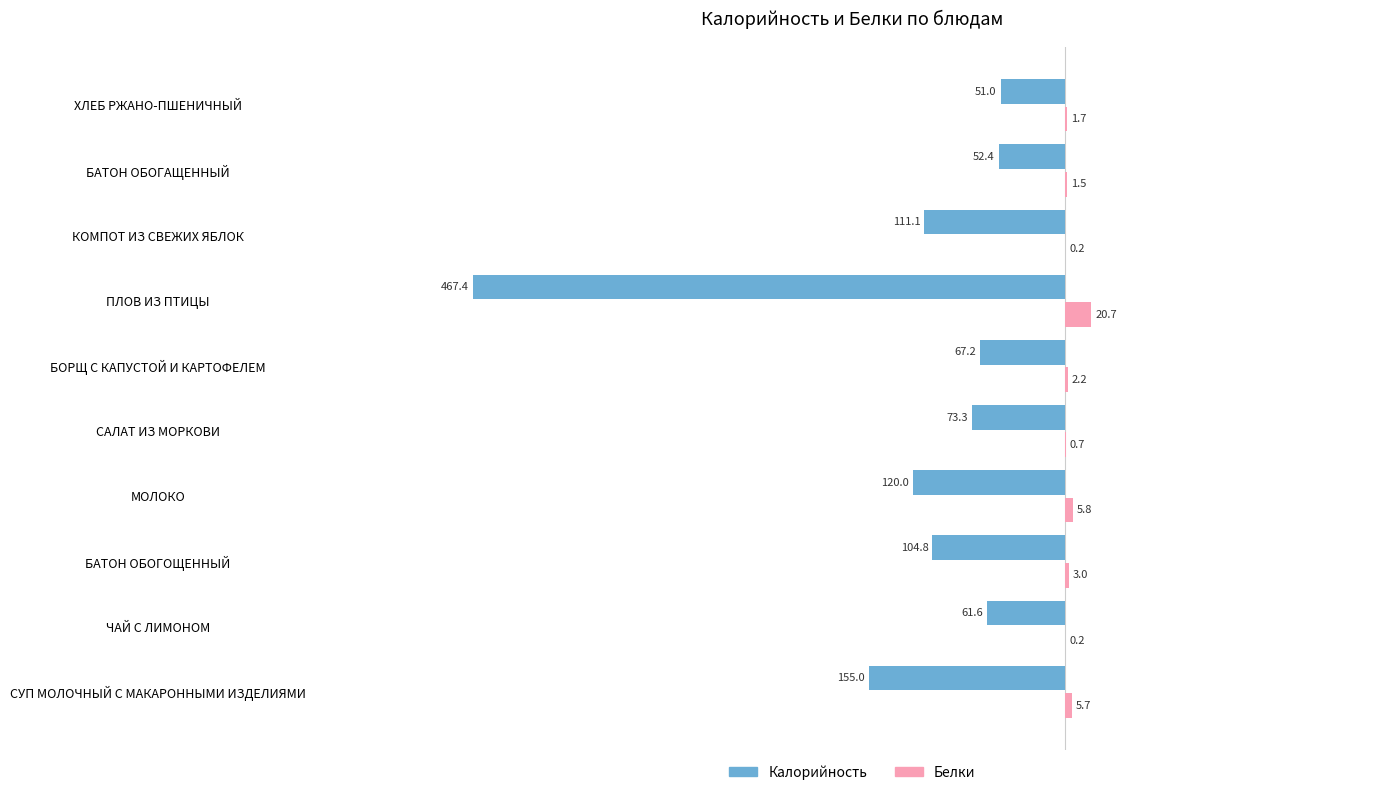

Which category has the highest value in the Калорийность series?

ХЛЕБ РЖАНО-ПШЕНИЧНЫЙ